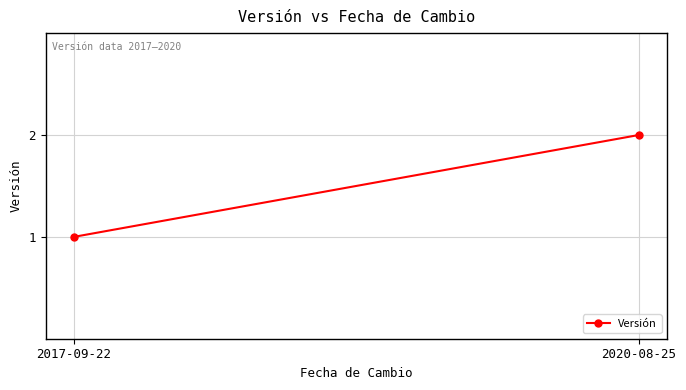

What is the sum of the values at 2017-09-22 and 2020-08-25?

3